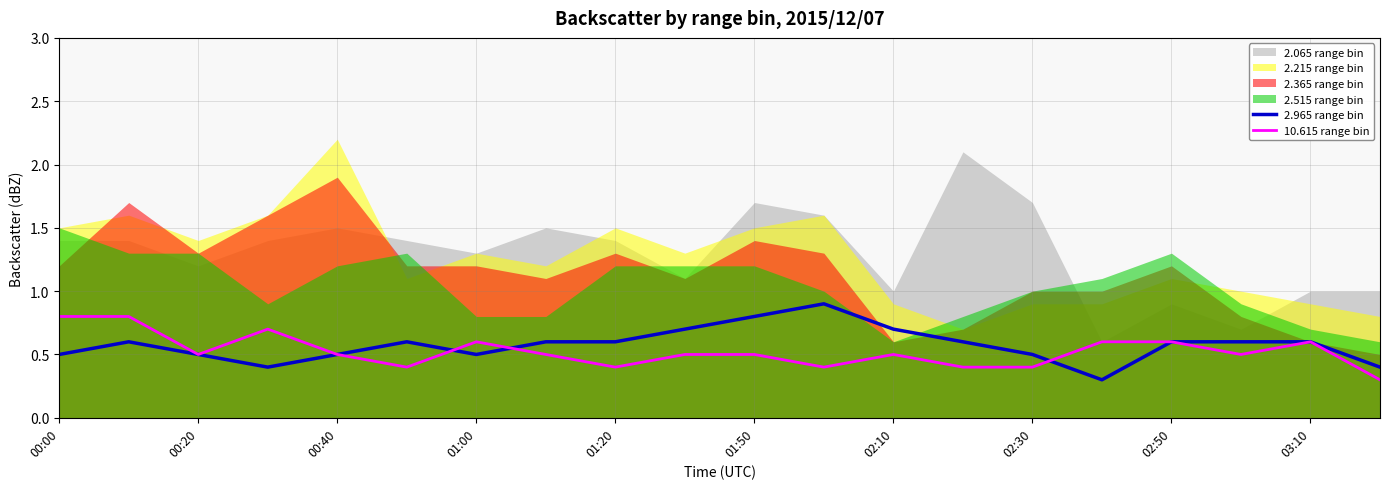

What is the difference between the maximum and minimum values in the 2.965 range bin series?

0.6